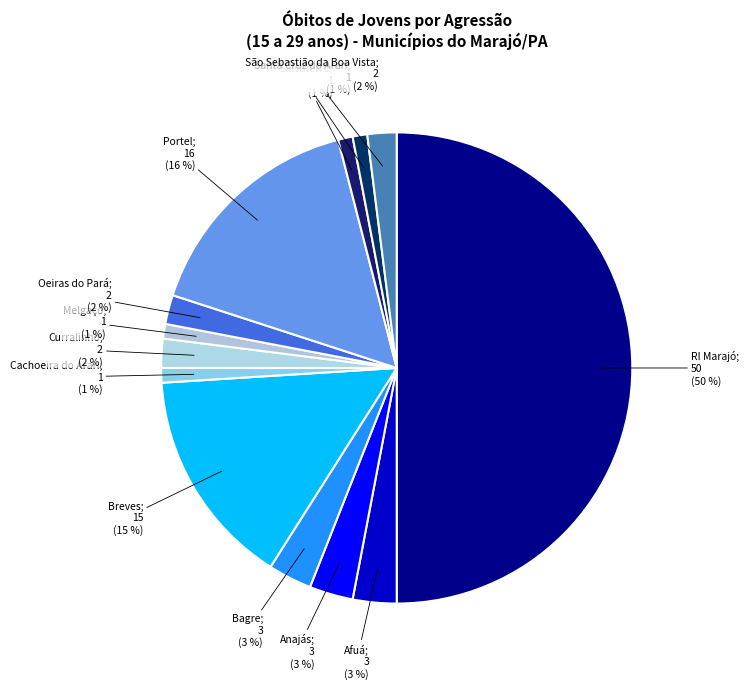

How many slices are in this pie chart?

13